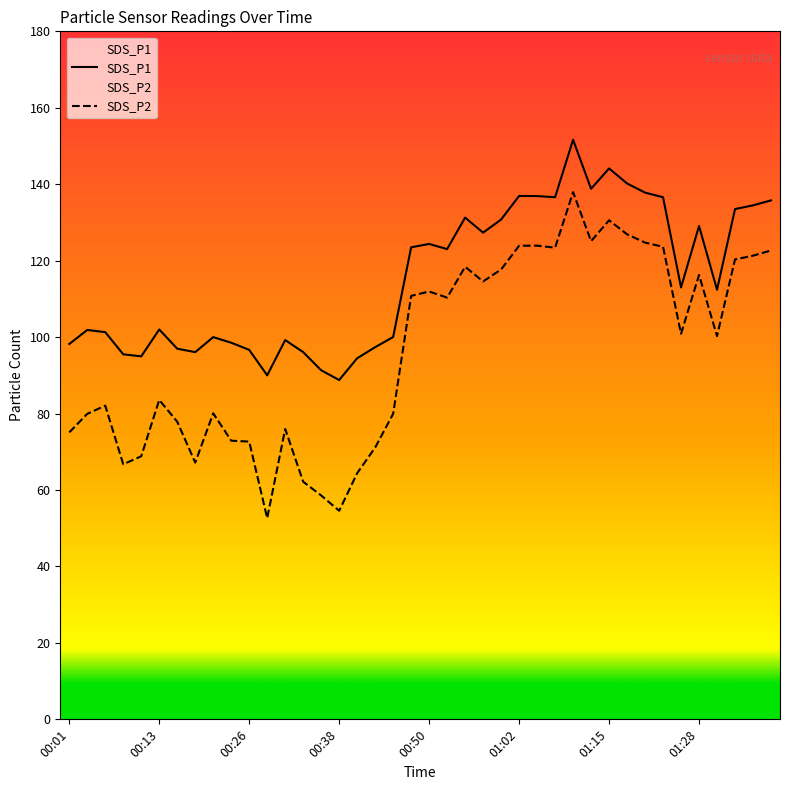

In SDS_P2, how many points are lower than both neighbors (excluding endpoints)?

10